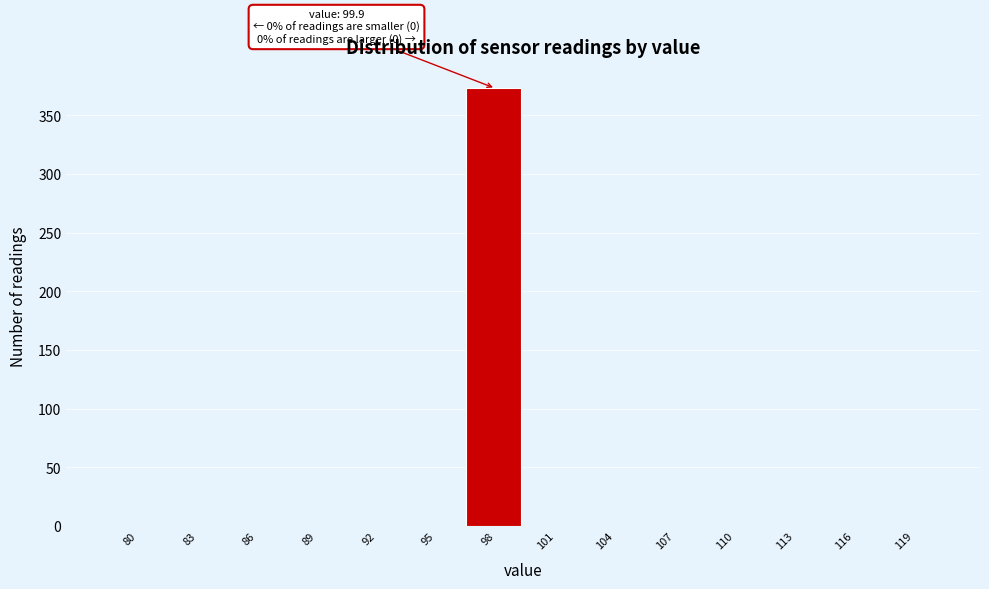

Reading left to right, transcribe all the data shown in this chart.

80=0	83=0	86=0	89=0	92=0	95=0	98=373	101=0	104=0	107=0	110=0	113=0	116=0	119=0